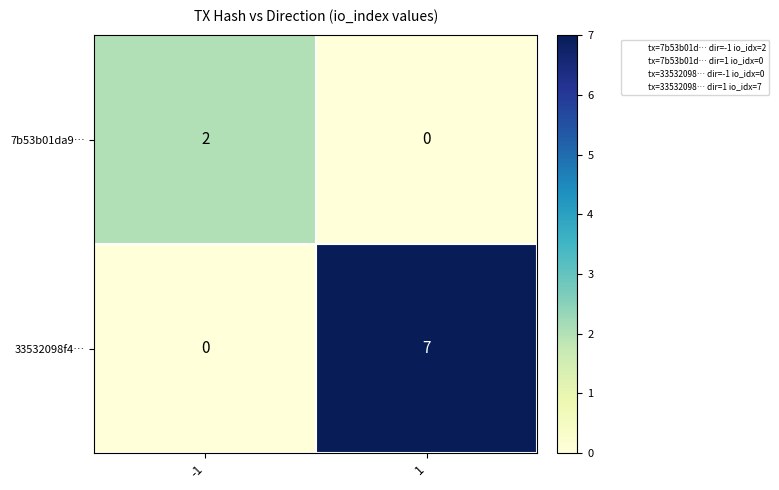

What is the difference between the highest and lowest values at -1?

2